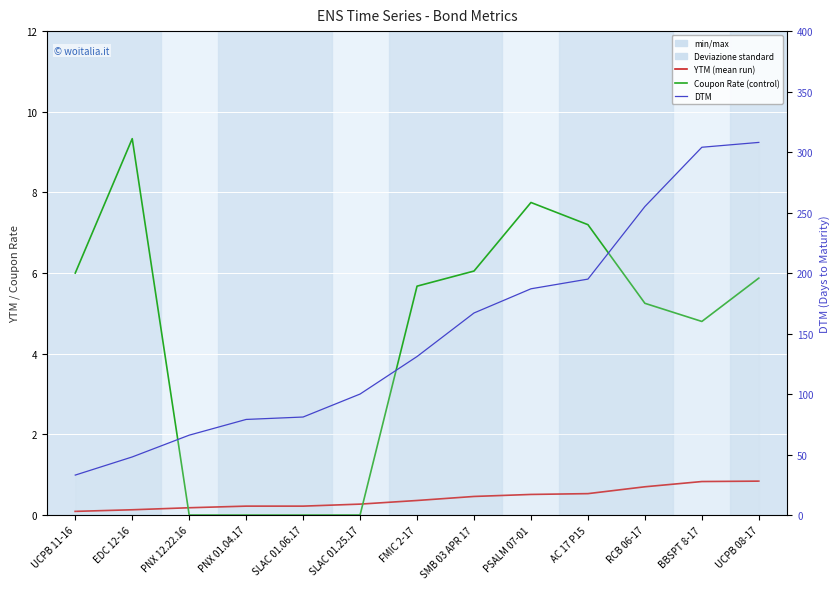

Between which two adjacent categories do Coupon Rate and YTM first intersect?

EDC 12-16 and PNX 12.22.16